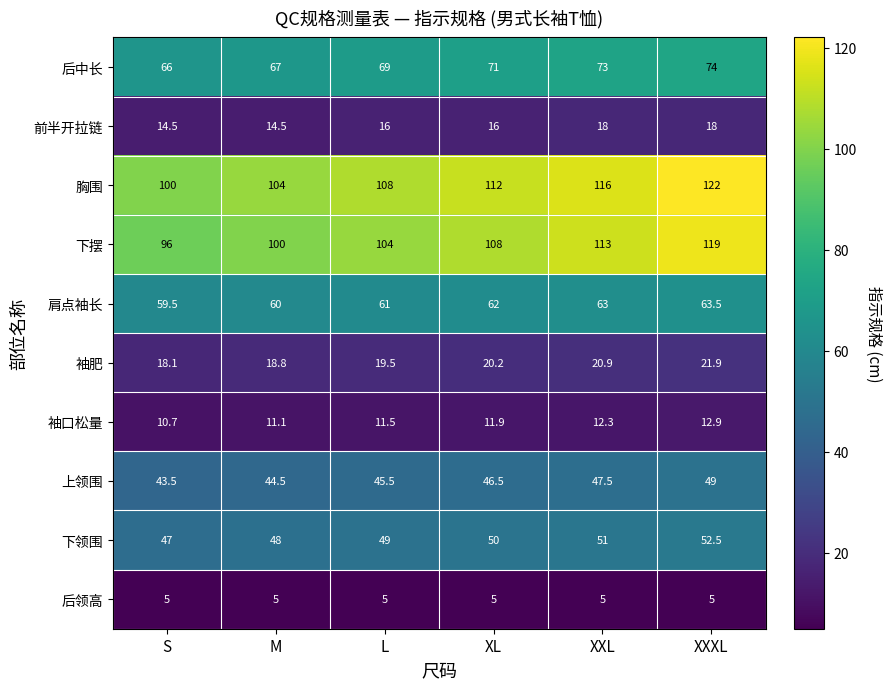

Which series has the largest total across all categories?

胸围